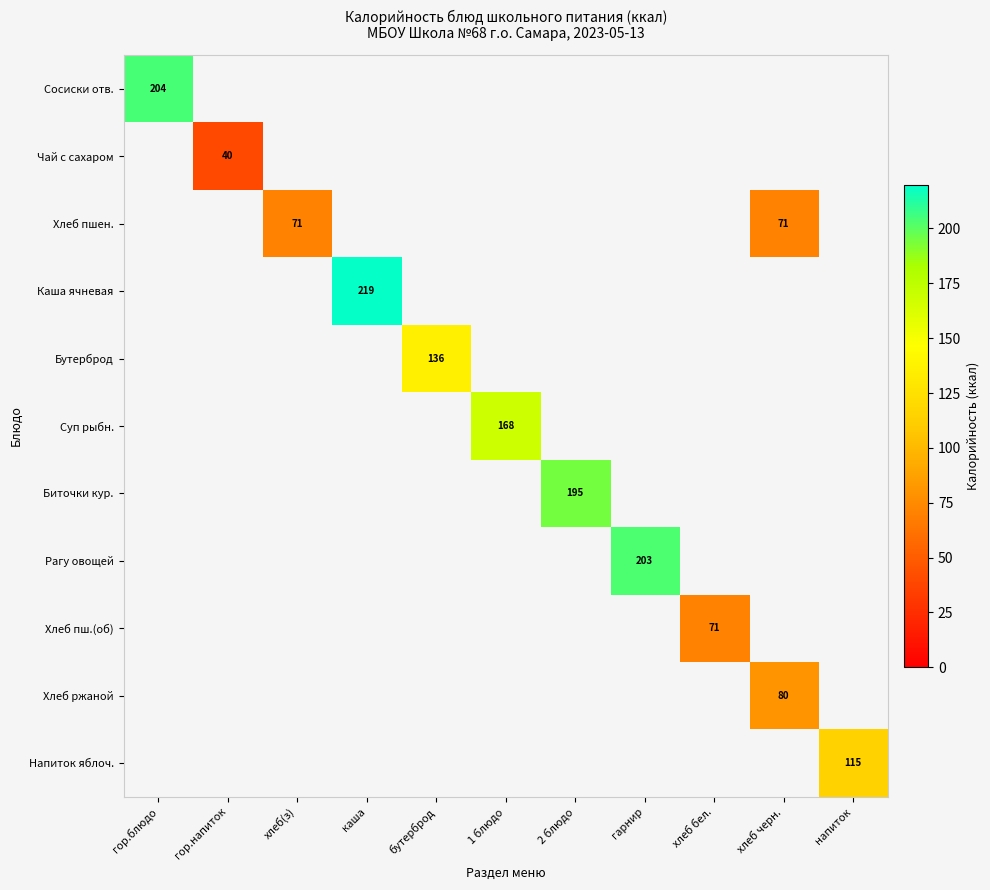

The value of Хлеб ржаной at хлеб черн. is 52. True or false?

False